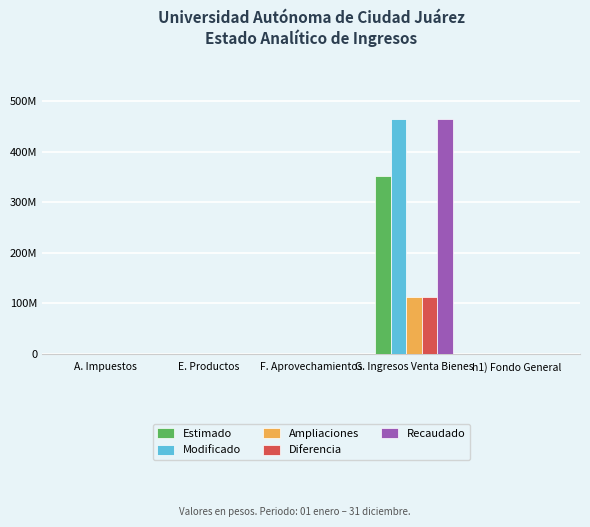

What are all the series names shown in the legend?

Estimado, Modificado, Ampliaciones, Diferencia, Recaudado